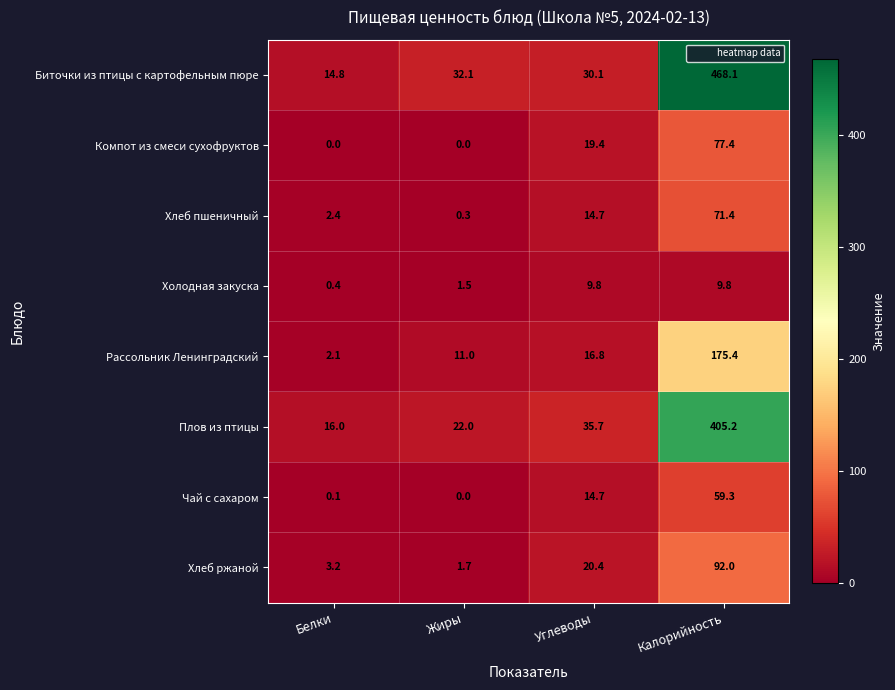

Is it true that Хлеб ржаной equals 2.5 at Жиры?

False